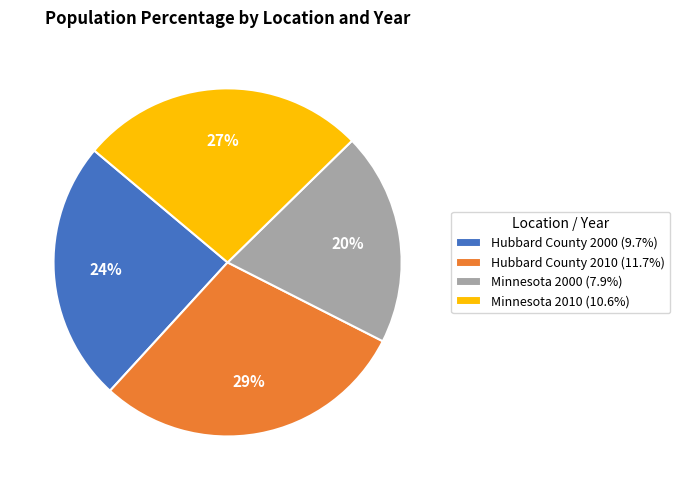

Rank the categories by value from highest to lowest.

Hubbard County 2010, Minnesota 2010, Hubbard County 2000, Minnesota 2000